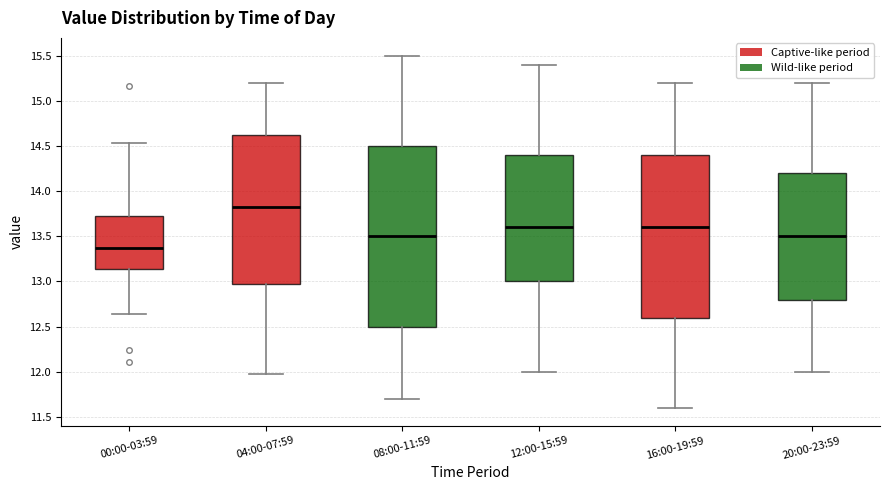

Where does the upper whisker of the box for 12:00-15:59 end on the y-axis? The values are not printed on the chart, so give them approximately, as read against the axis.

15.40